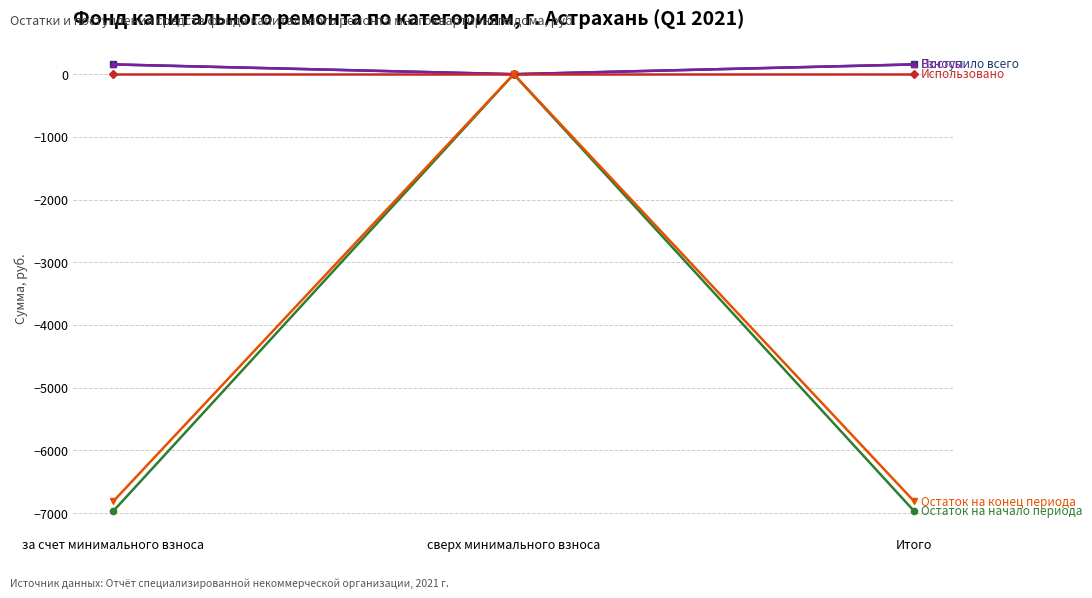

Is this an area chart (filled region under the line)?

No